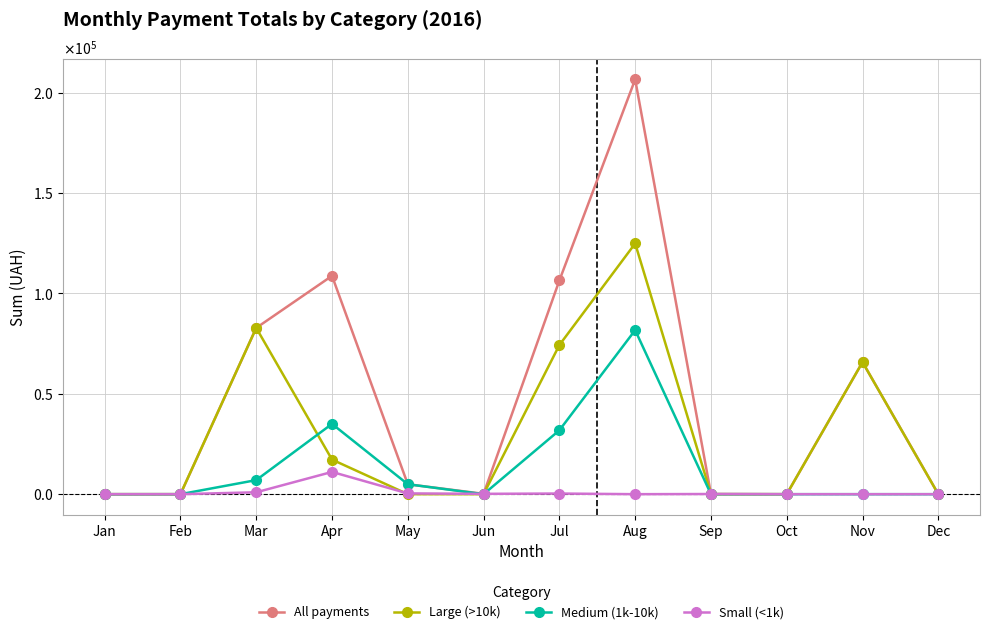

At which category does All payments reach its first local peak?

Apr